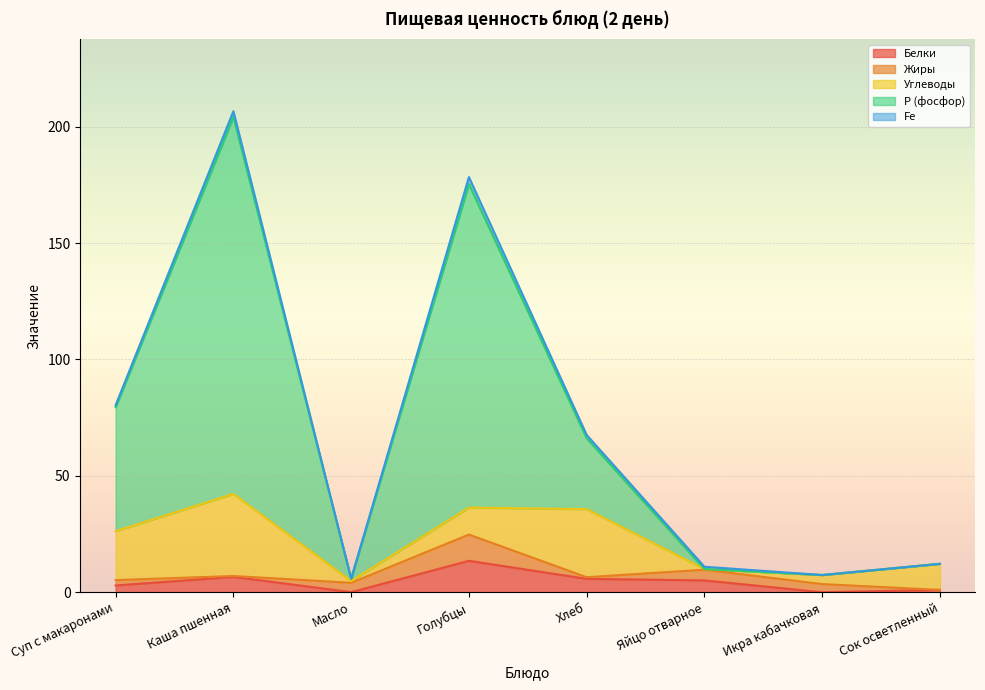

Reading left to right, transcribe all the data shown in this chart.

Белки: 2.9	6.6	0.1	13.5	5.8	5.1	0.0	1.0
Жиры: 2.3	0.4	4.0	11.3	0.7	4.6	3.5	0.0
Углеводы: 21.0	35.3	0.8	11.6	29.2	0.3	3.9	11.2
Р (фосфор): 53.3	162.0	1.0	139.0	30.5	0.0	0.0	0.0
Fe: 0.9	2.4	0.0	3.0	1.4	1.0	0.0	0.0